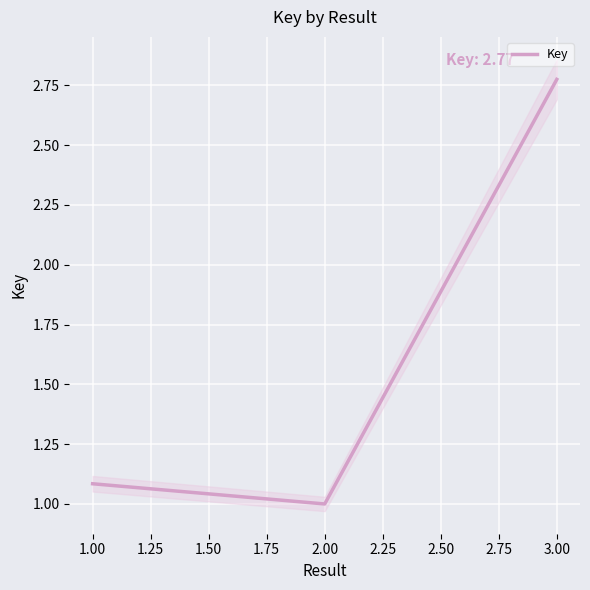

How many lines are shown in the chart?

1